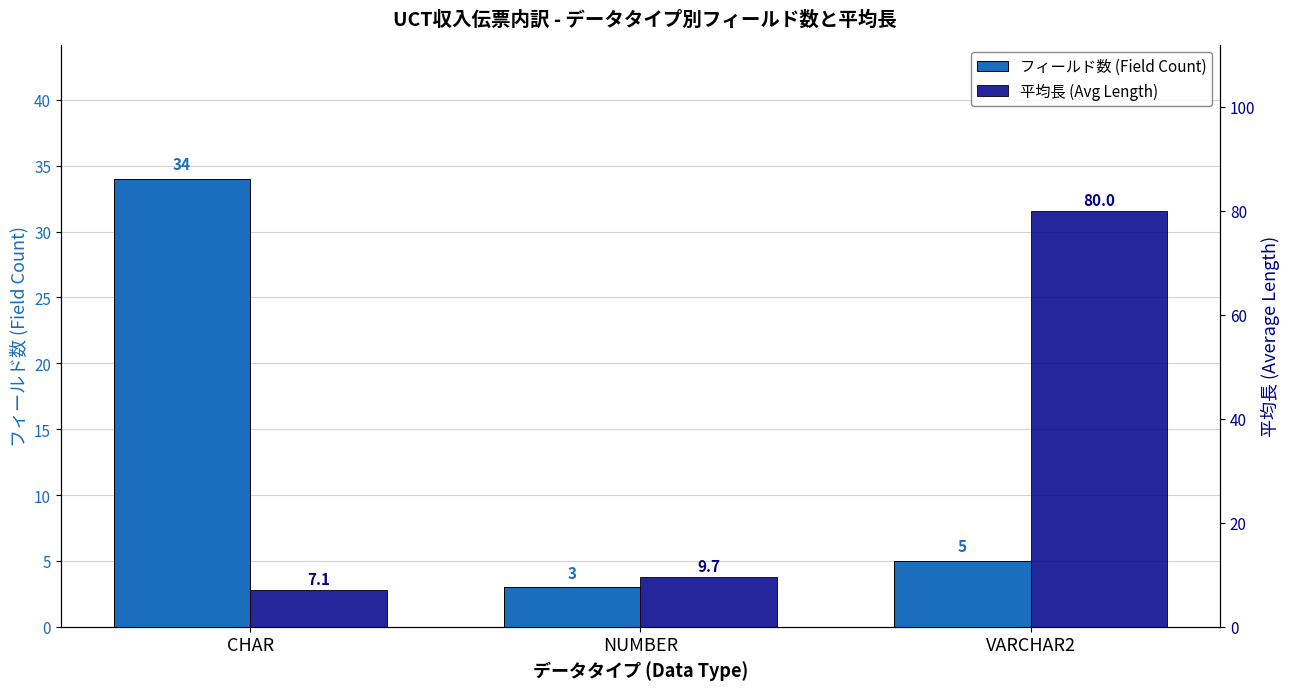

What are all the series names shown in the legend?

フィールド数 (Field Count), 平均長 (Avg Length)